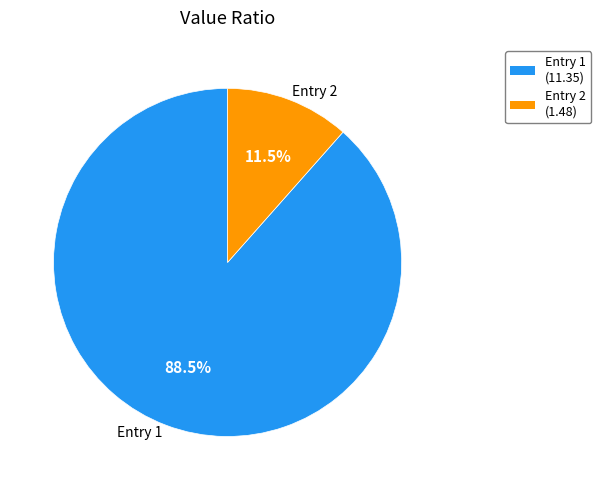

What is the largest slice in the pie chart?

Entry 1